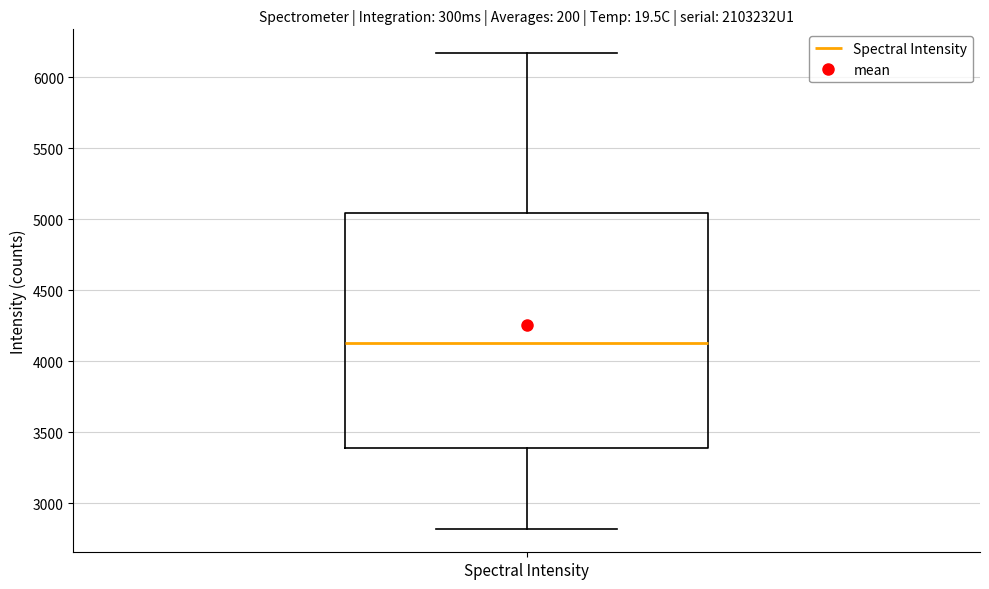

Where does the lower whisker of the box for Spectral Intensity end on the y-axis? The values are not printed on the chart, so give them approximately, as read against the axis.

2800